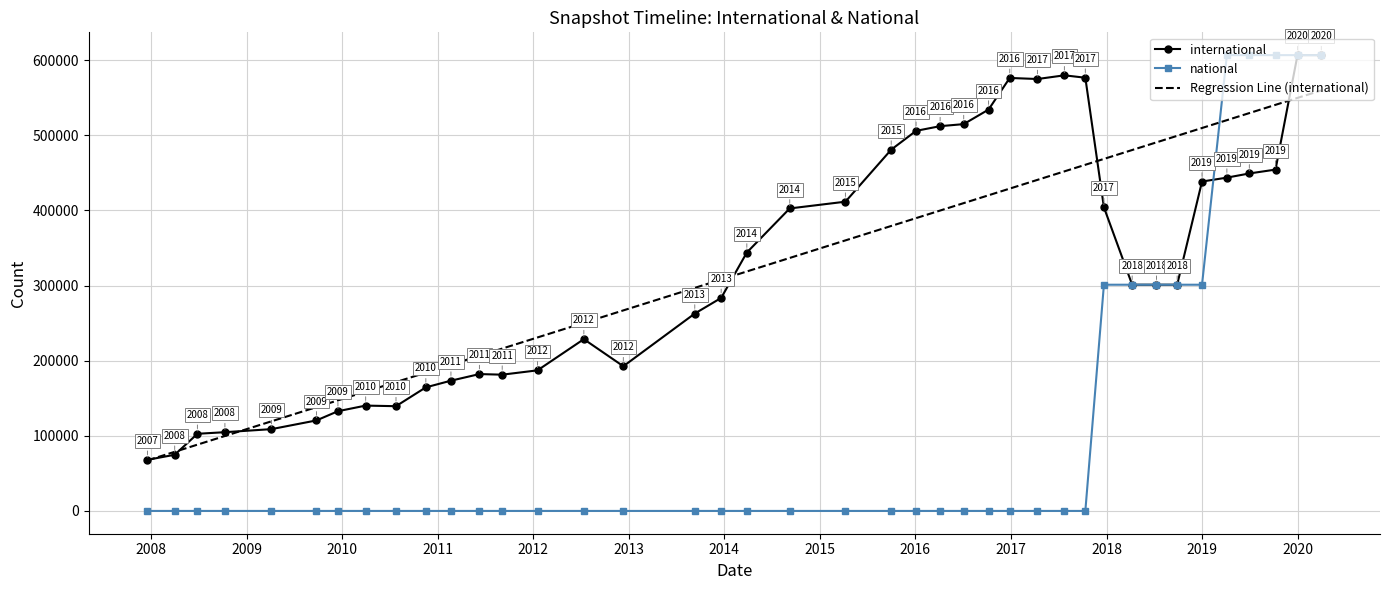

Which series has the largest range (max minus min)?

national